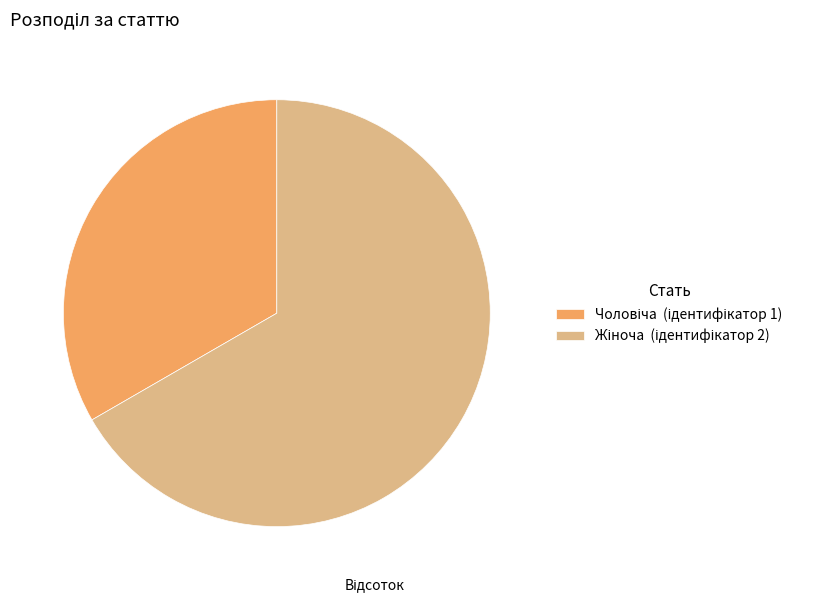

Is there any slice that represents more than half of the pie?

Yes